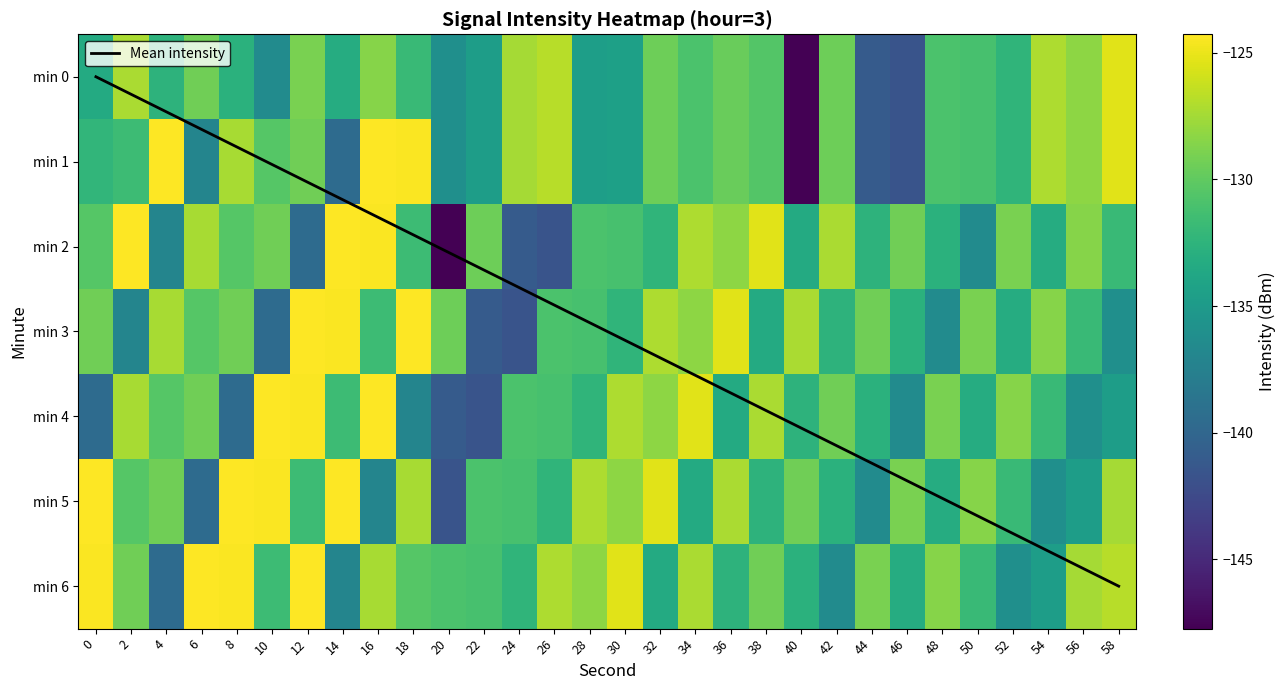

Which category has the lowest value across all series?

40